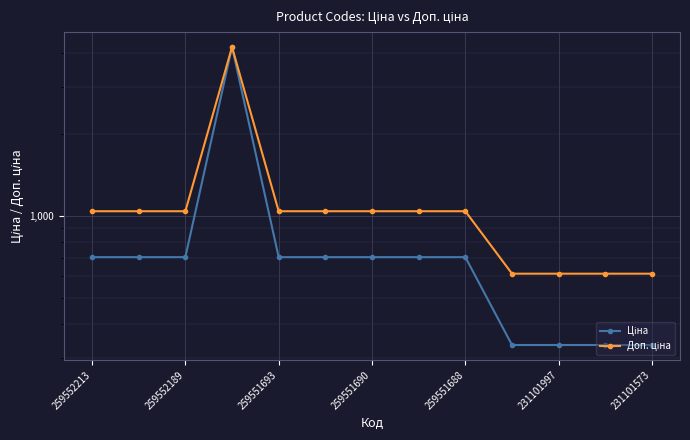

The value of Доп. ціна at 259552189 is 1042.0. True or false?

True